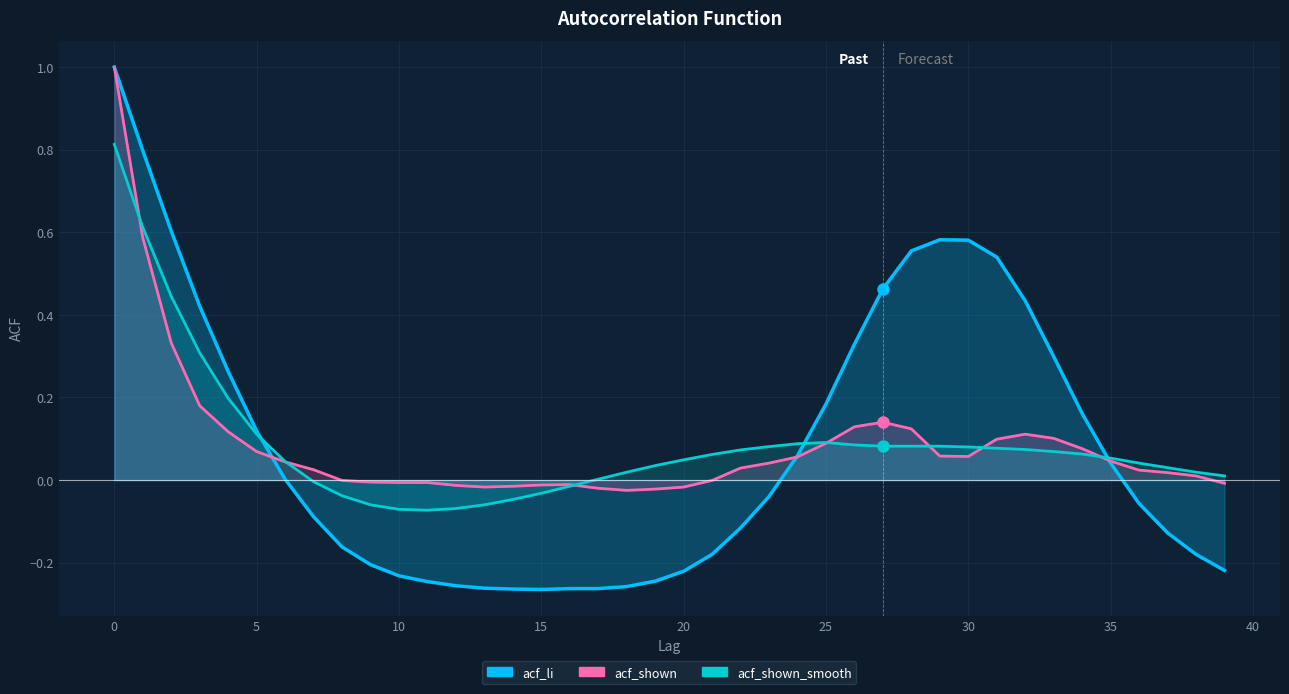

Read the acf_li value at 37.

-0.1